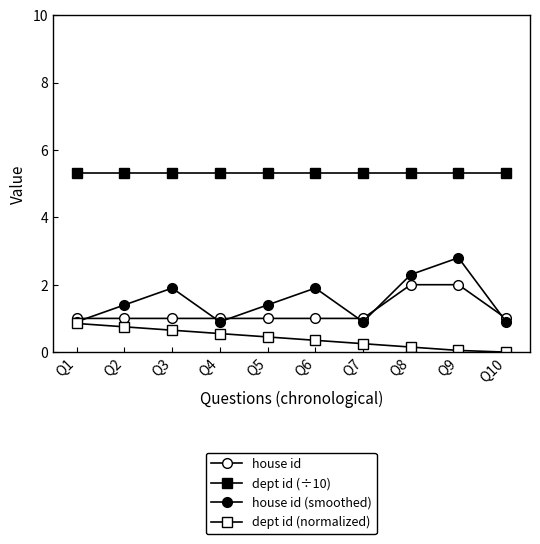

What is the difference between the maximum and minimum values in the house id series?

1.0